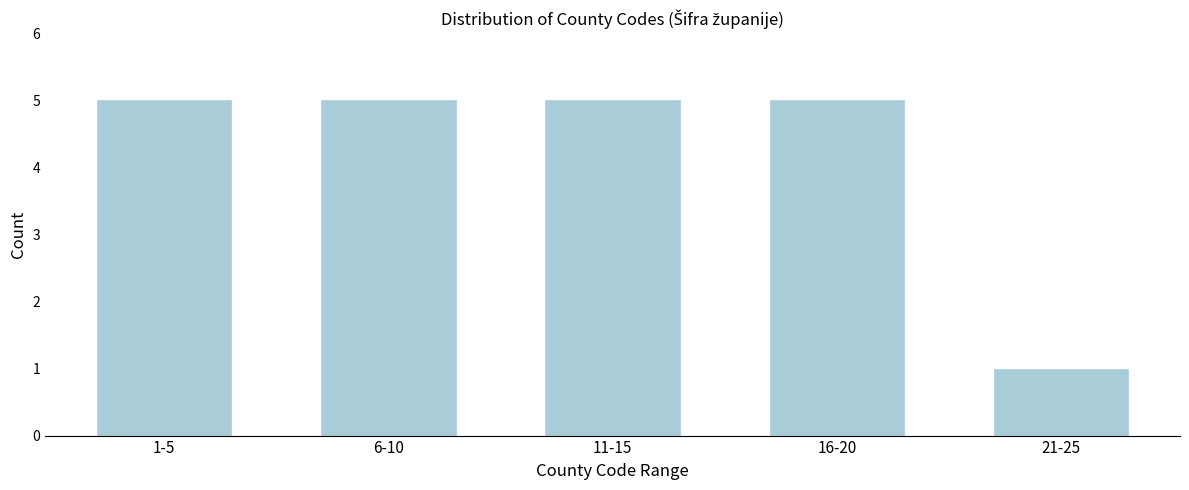

Reading left to right, extract all data points from this chart.

5	5	5	5	1